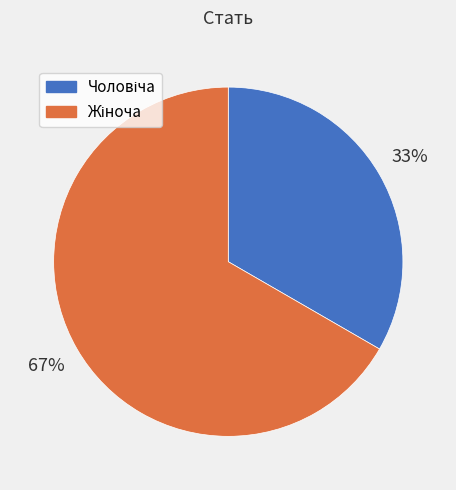

Does any single category account for the majority?

Yes